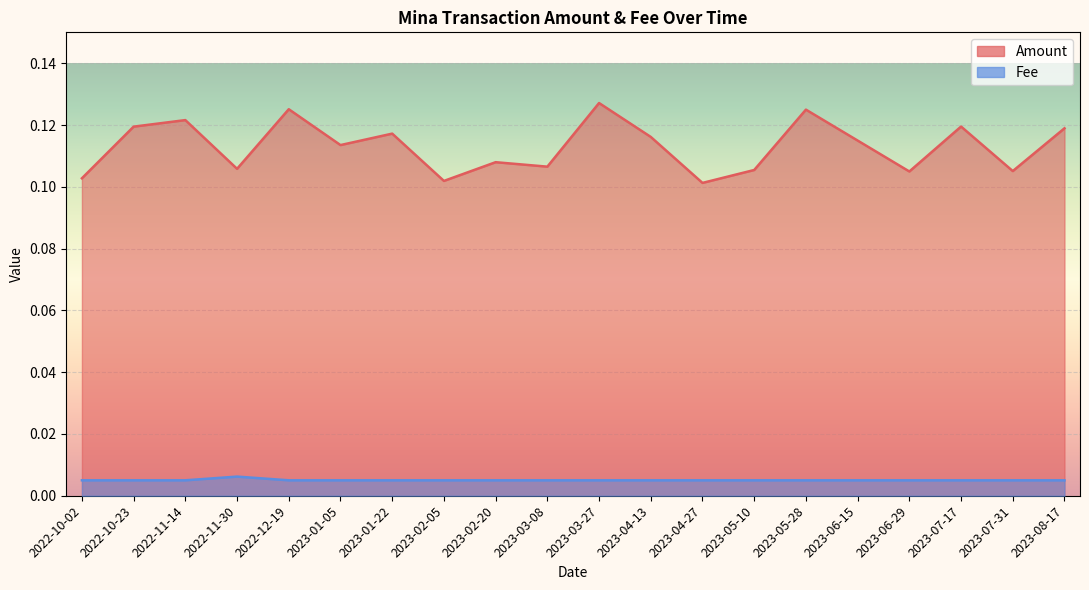

Which series has the largest range (max minus min)?

Amount